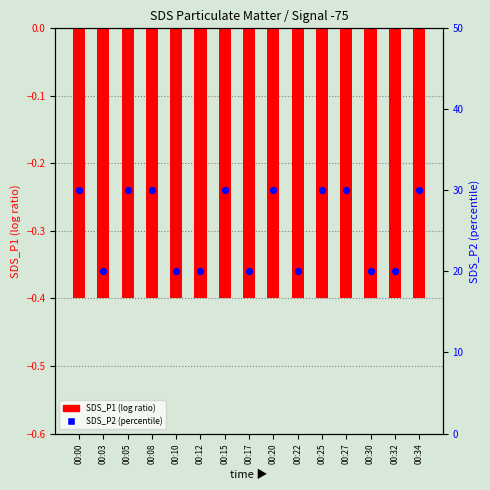

Which series has the widest spread of Y values?

SDS_P2 (percentile)